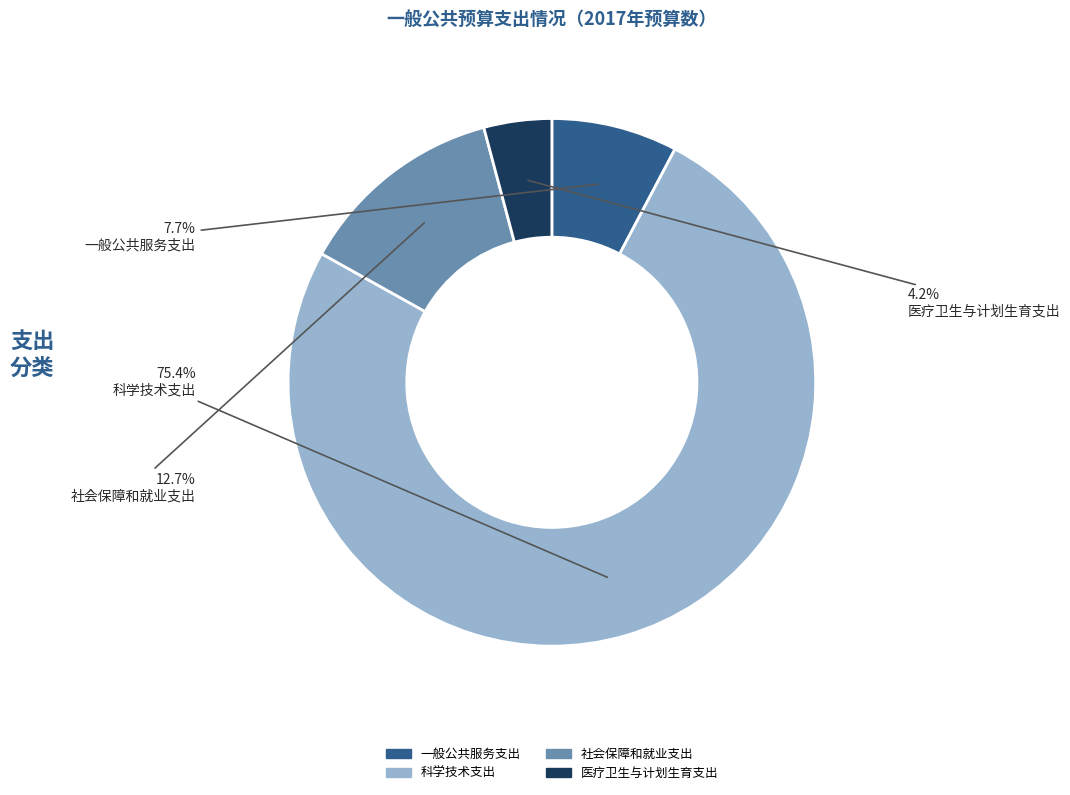

Does 社会保障和就业支出 represent more than half of the total?

No